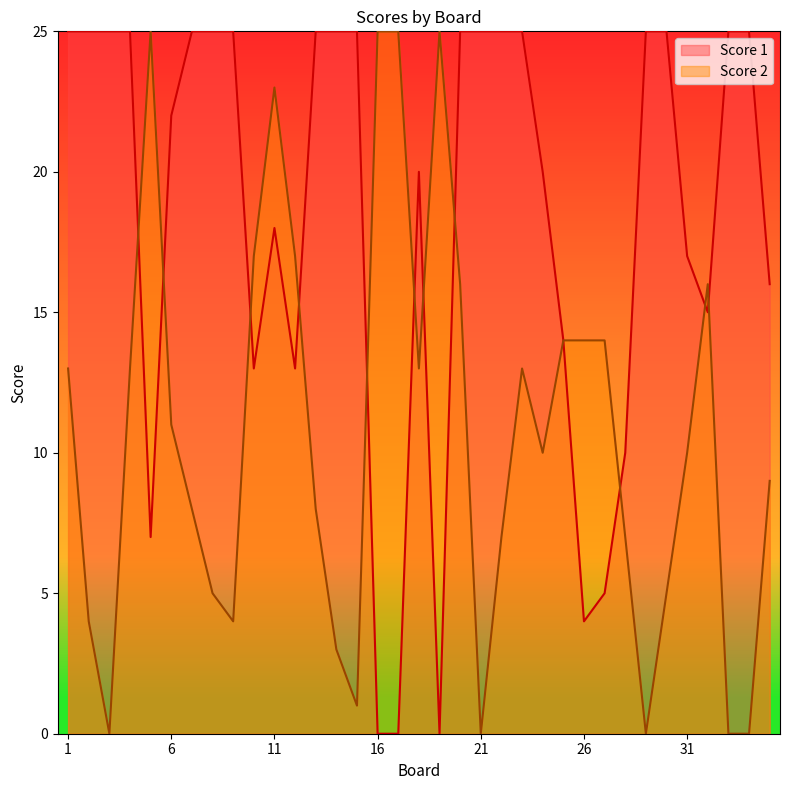

Which series has the largest range (max minus min)?

Score 1